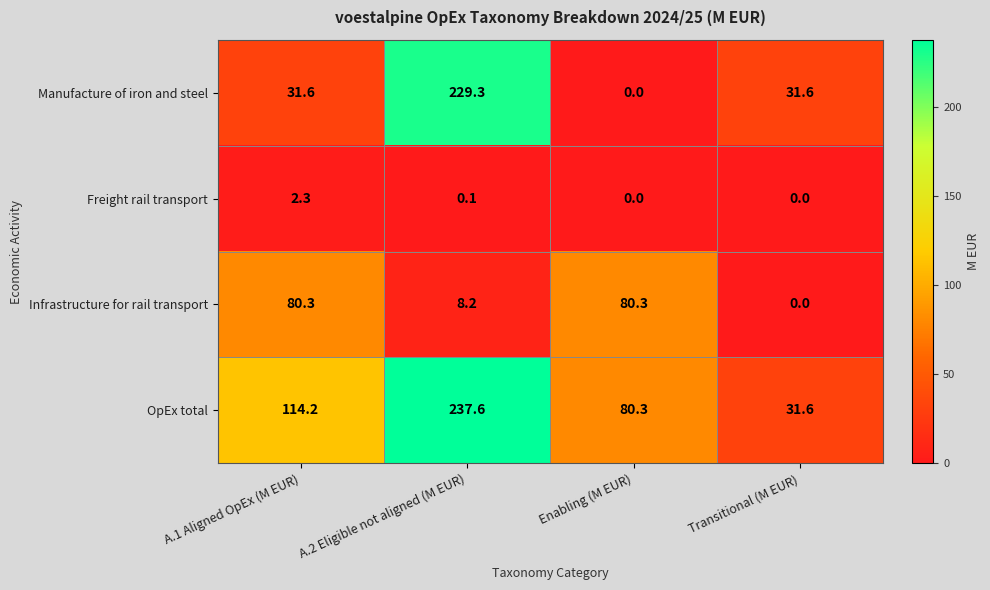

How many positive values does the Manufacture of iron and steel series have?

3